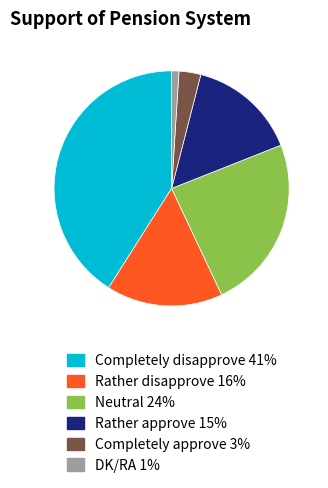

Which category has the smallest portion of the pie?

DK/RA